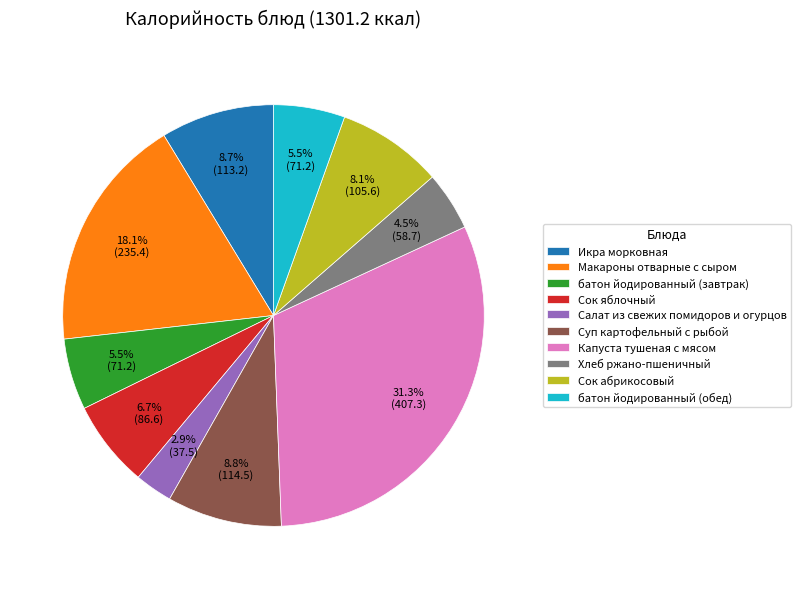

Is there any slice that represents more than half of the pie?

No